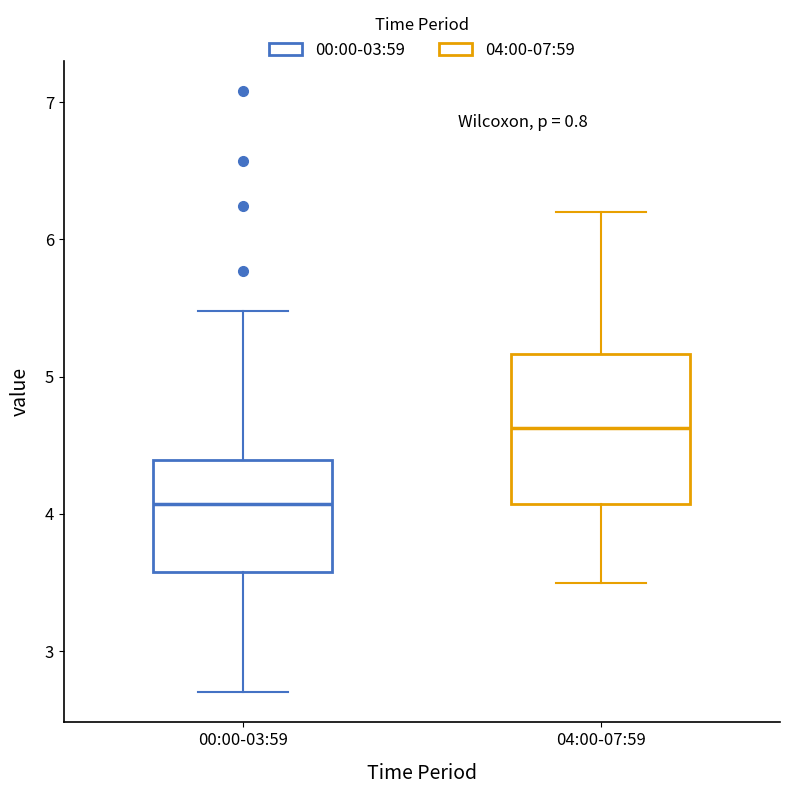

Reading left to right, transcribe this box plot: for each box, give where its median line is, the range the box spans, and where its two whiskers end, as read against the y-axis. The values are not printed on the chart, so give them approximately, as read against the axis.

00:00-03:59: median 4.1, box 3.6 to 4.4, whiskers 2.7 to 5.5
04:00-07:59: median 4.6, box 4.1 to 5.2, whiskers 3.5 to 6.2